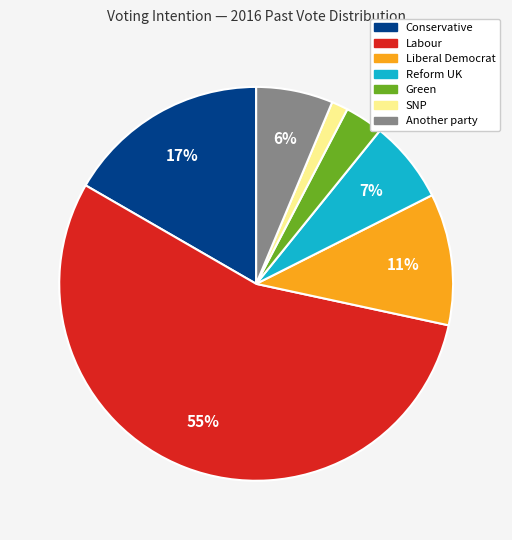

Do Another party and Green together represent more than half of the pie?

No